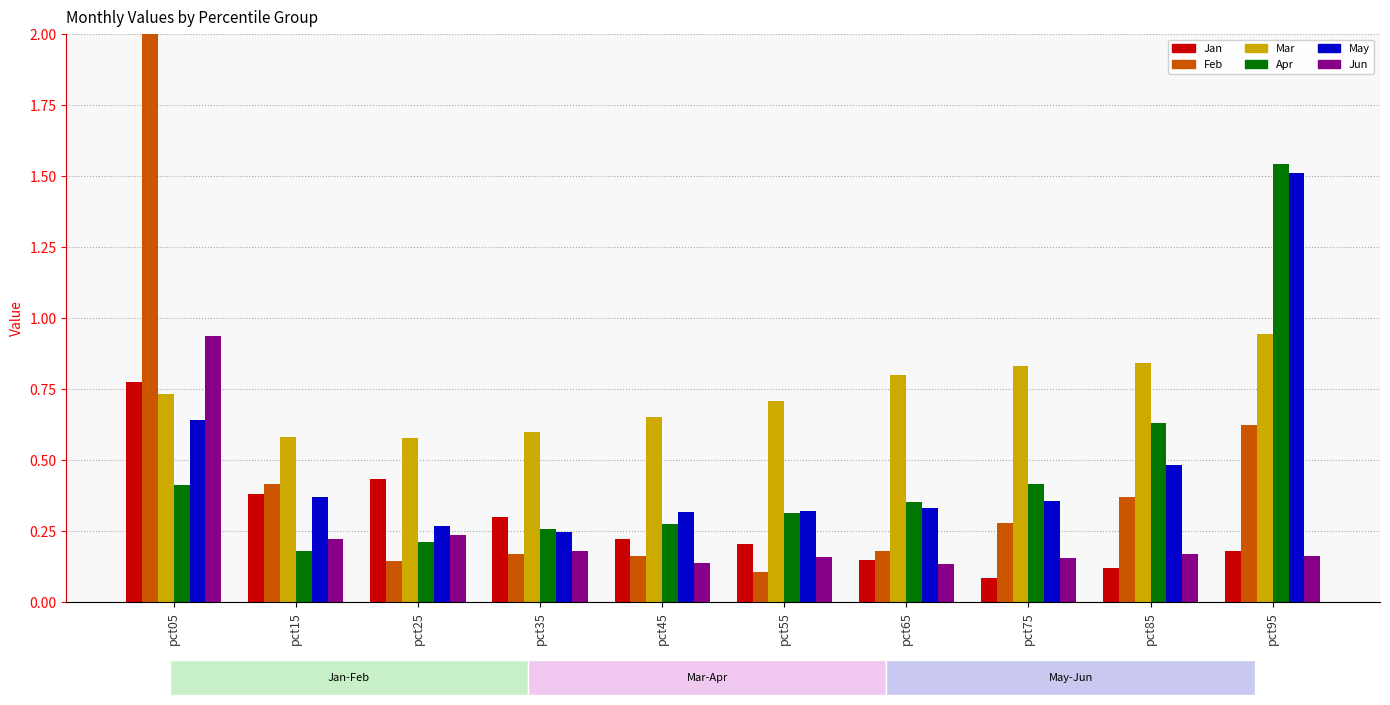

Reading left to right, what are all the values shown in this chart?

Jan: pct05=0.8	pct15=0.4	pct25=0.4	pct35=0.3	pct45=0.2	pct55=0.2	pct65=0.2	pct75=0.1	pct85=0.1	pct95=0.2
Feb: pct05=2.6	pct15=0.4	pct25=0.1	pct35=0.2	pct45=0.2	pct55=0.1	pct65=0.2	pct75=0.3	pct85=0.4	pct95=0.6
Mar: pct05=0.7	pct15=0.6	pct25=0.6	pct35=0.6	pct45=0.7	pct55=0.7	pct65=0.8	pct75=0.8	pct85=0.8	pct95=0.9
Apr: pct05=0.4	pct15=0.2	pct25=0.2	pct35=0.3	pct45=0.3	pct55=0.3	pct65=0.4	pct75=0.4	pct85=0.6	pct95=1.5
May: pct05=0.6	pct15=0.4	pct25=0.3	pct35=0.2	pct45=0.3	pct55=0.3	pct65=0.3	pct75=0.4	pct85=0.5	pct95=1.5
Jun: pct05=0.9	pct15=0.2	pct25=0.2	pct35=0.2	pct45=0.1	pct55=0.2	pct65=0.1	pct75=0.2	pct85=0.2	pct95=0.2